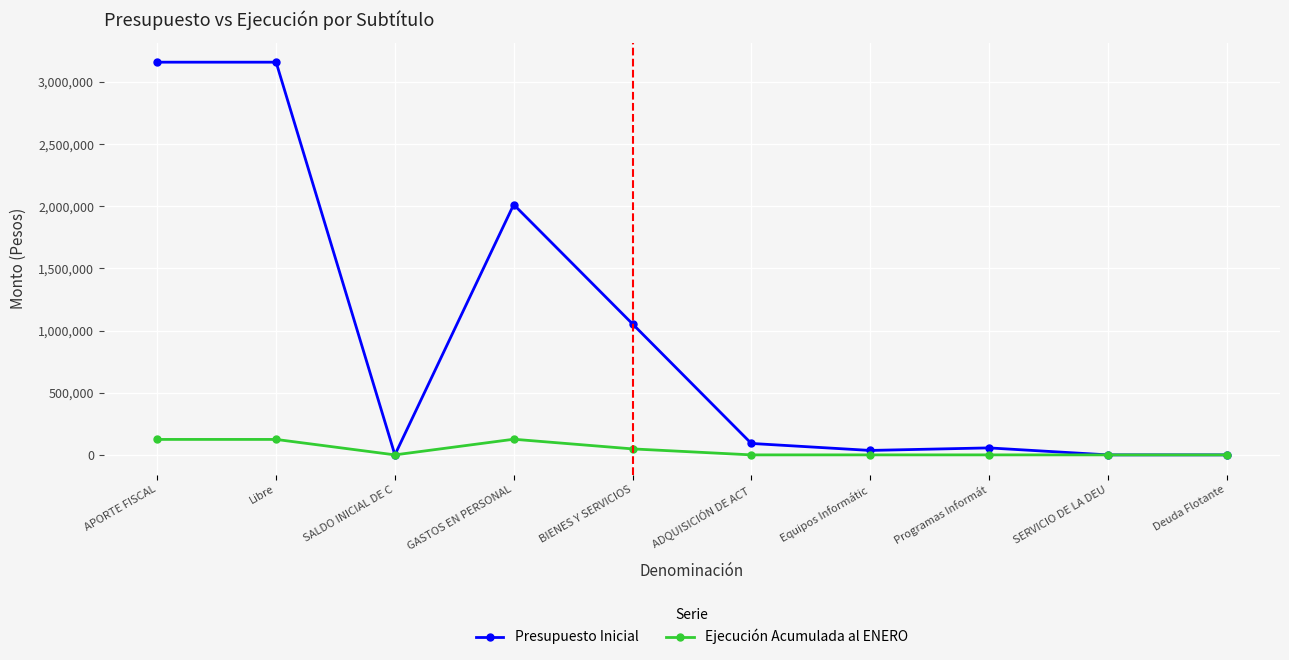

What is the difference between the maximum and minimum values in the Presupuesto Inicial series?

3160346